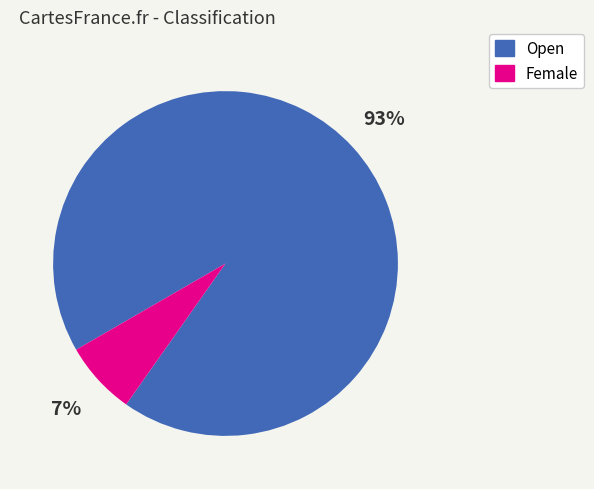

The Female slice represents 7% of the pie. True or false?

True